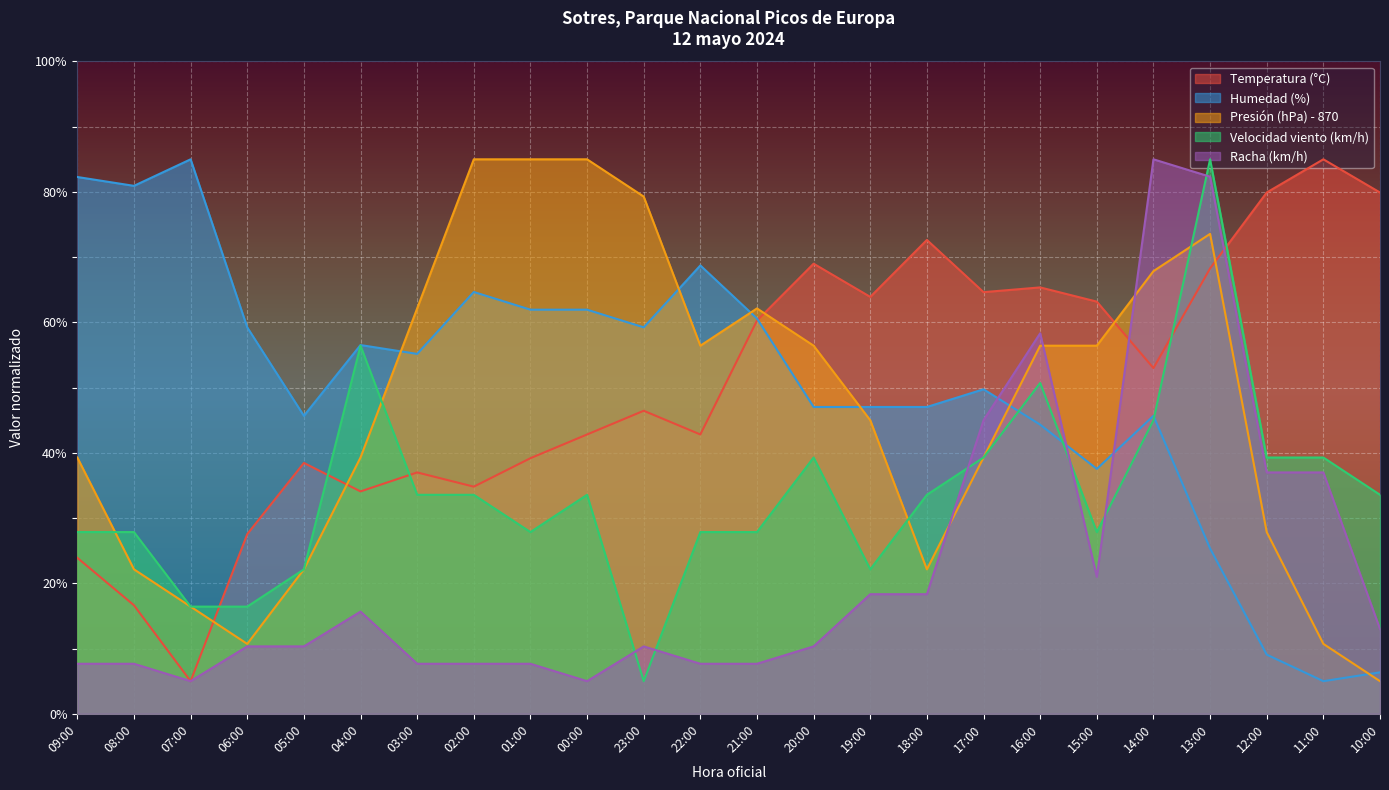

What is the sum of all Racha (km/h) values?

536.0